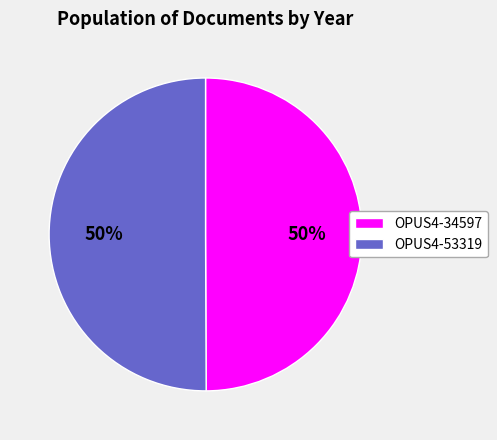

What percentage is the OPUS4-34597 slice, to the nearest percent?

50%